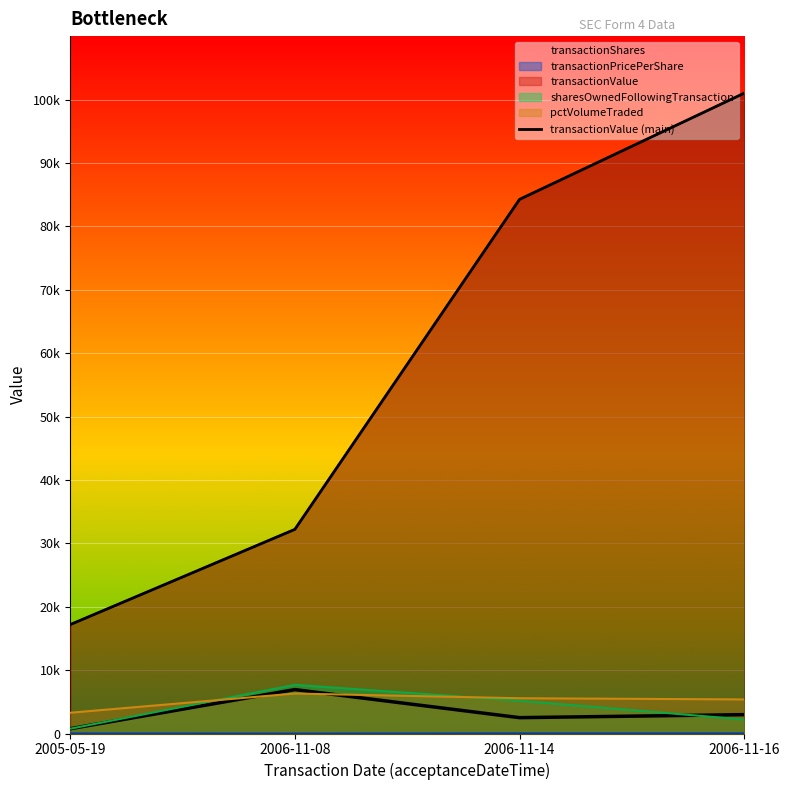

Where does the data first go above 84254?

2006-11-16